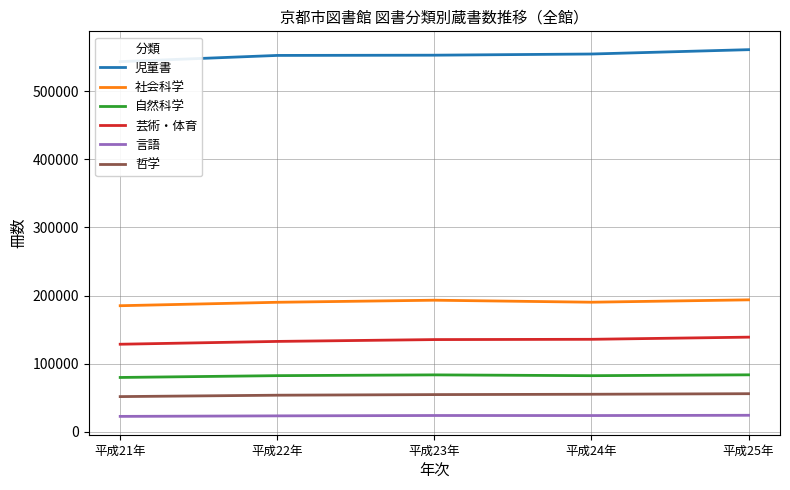

Reading left to right, extract all data points from this chart.

児童書: 543447	552553	552898	554625	560998
社会科学: 185150	190191	193229	190293	193766
自然科学: 79830	82496	83627	82446	83694
芸術・体育: 128605	132741	135438	135839	139004
言語: 22693	23464	23992	23916	24313
哲学: 51739	53790	54677	55178	55996